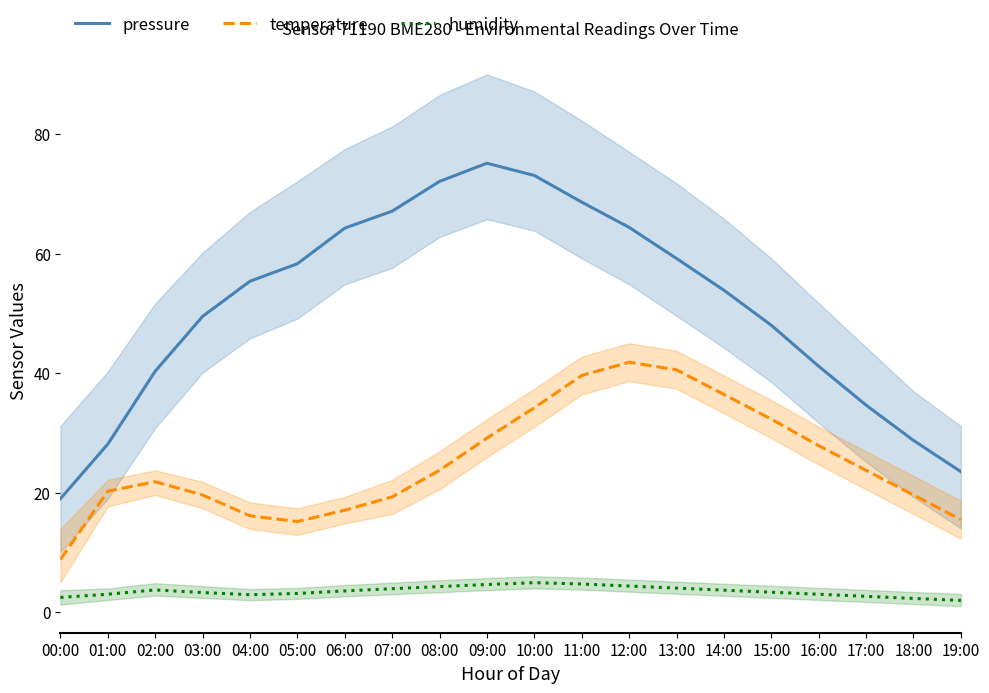

At which label does temperature first exceed 23?

08:00